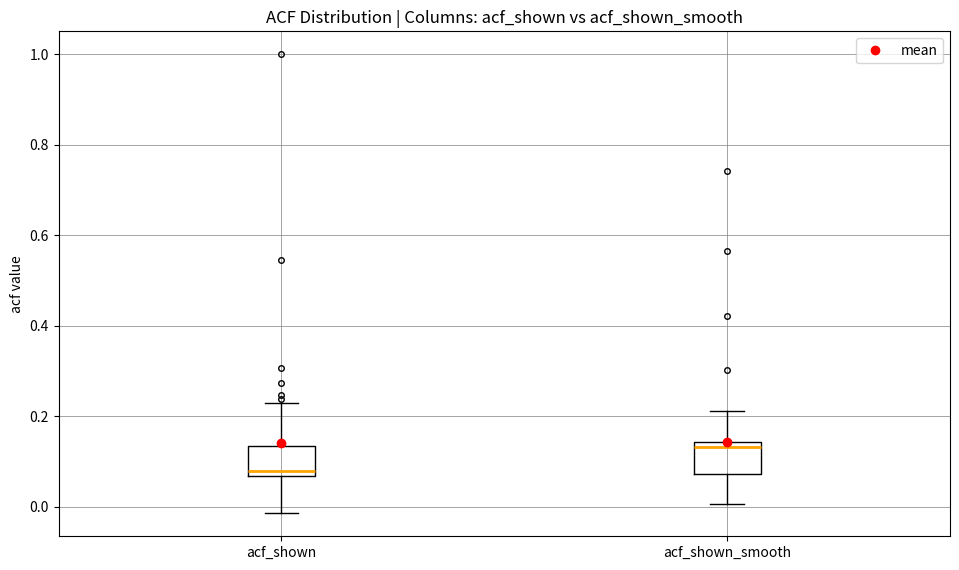

Where is the lower edge of the box for acf_shown on the y-axis? The values are not printed on the chart, so give them approximately, as read against the axis.

0.06